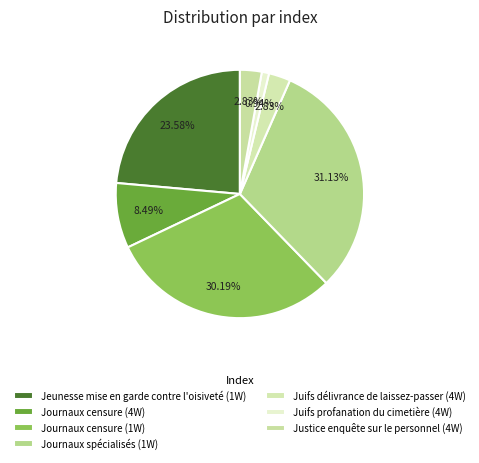

To the nearest percent, what is the difference between the Journaux censure (1W) and Justice enquête sur le personnel (4W) slice percentages?

27%